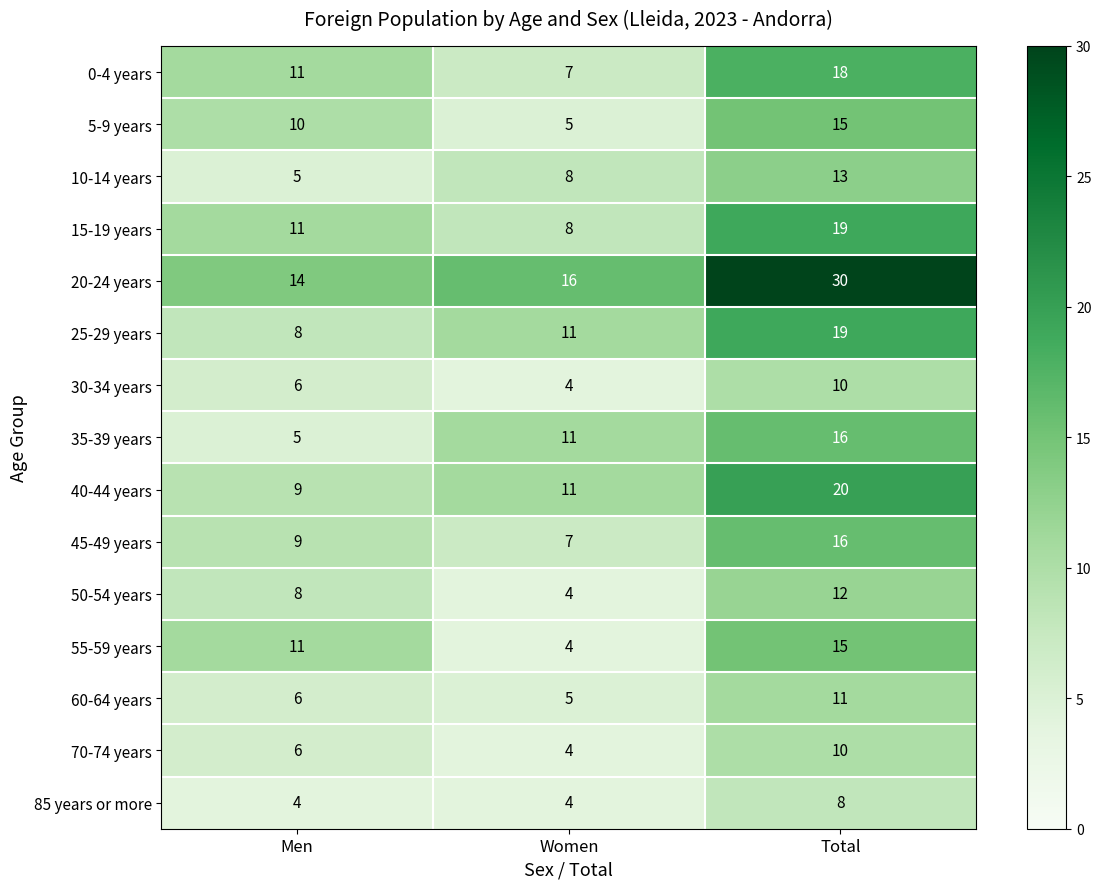

Which series has the largest total across all categories?

20-24 years